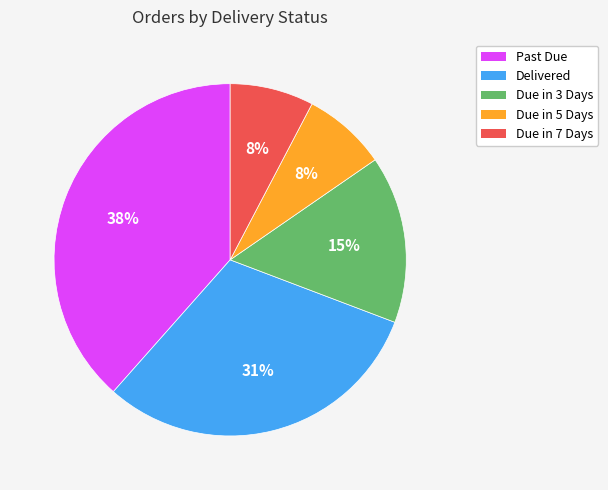

Is it true that Due in 5 Days is 21% of the pie?

False